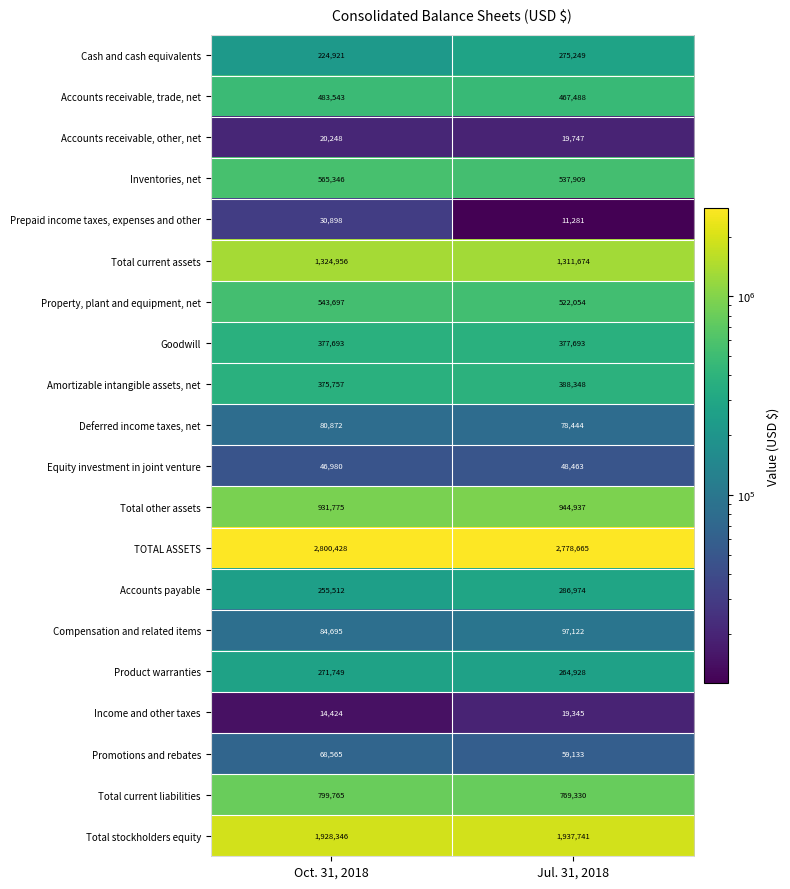

What is the total value across all series at Oct. 31, 2018?

11230170